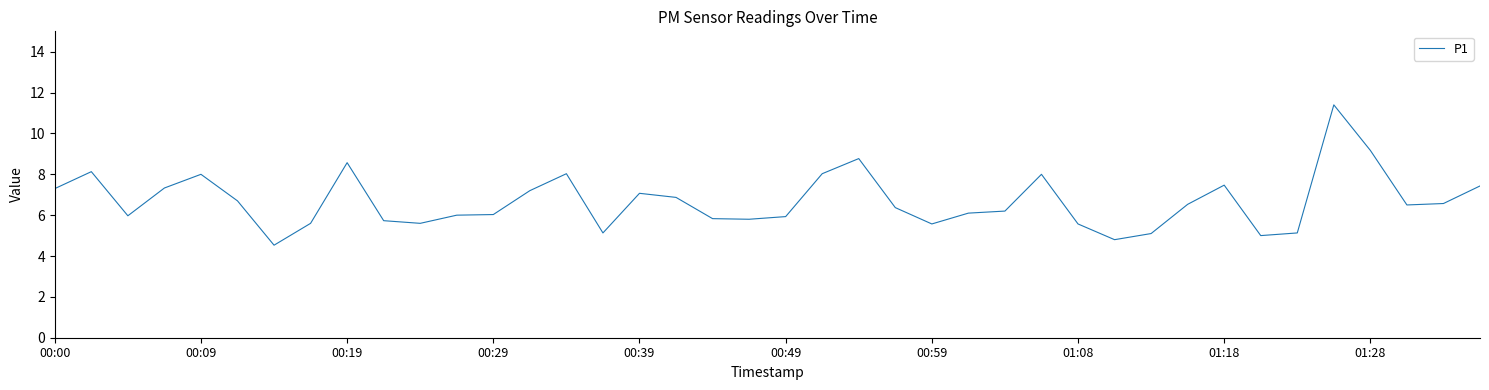

What is the smallest value displayed?

4.5